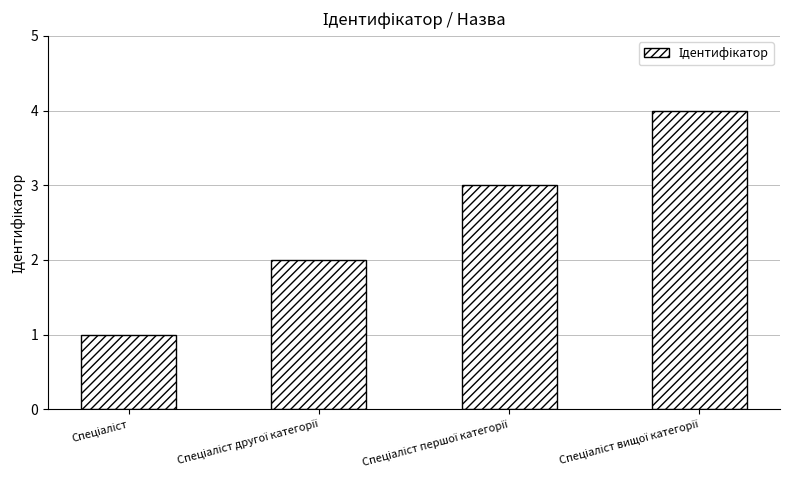

What is the greatest value displayed?

4